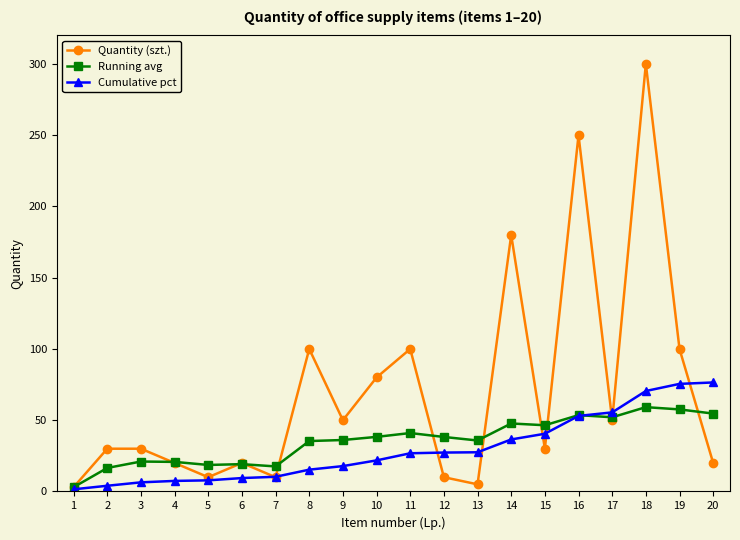

Is the value of Cumulative pct at 6 greater than the value of Quantity (szt.) at 15?

No